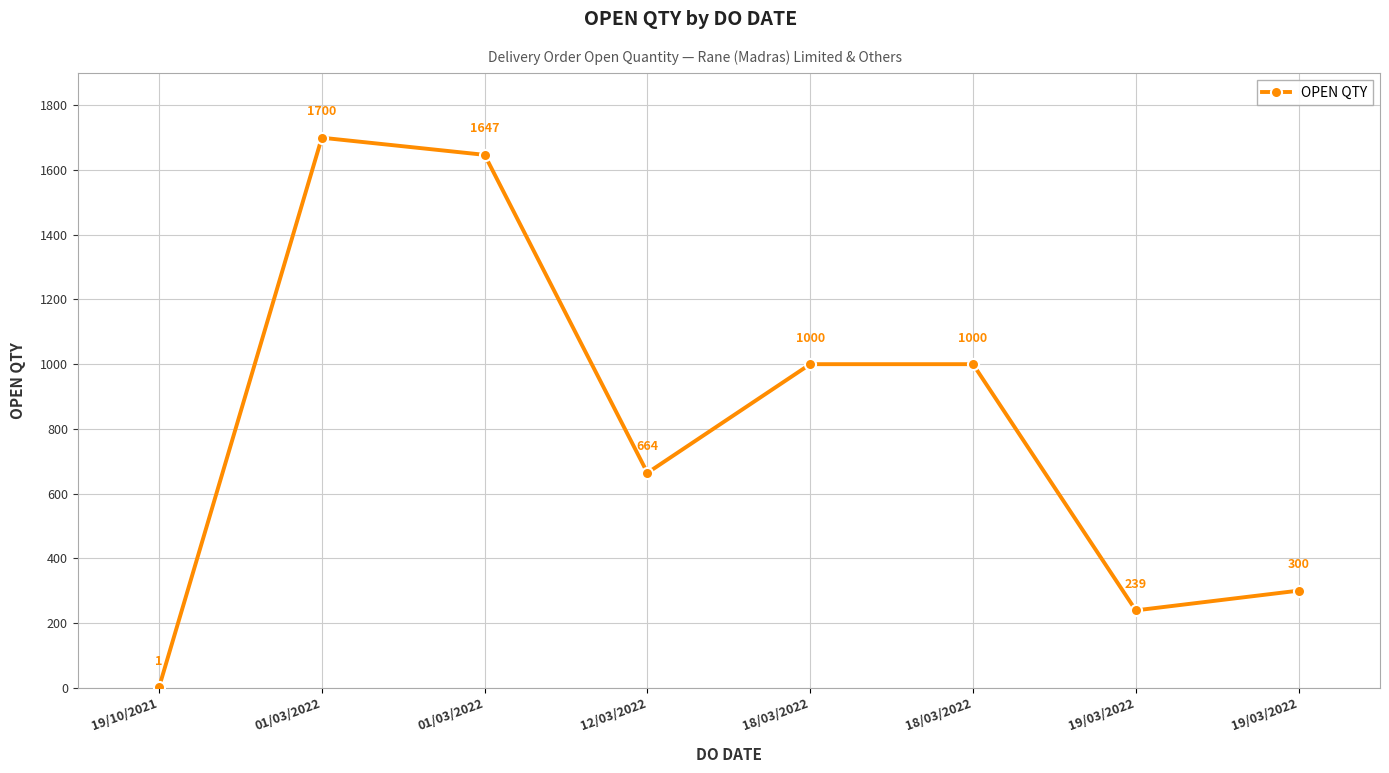

The value at 12/03/2022 is 664. True or false?

True